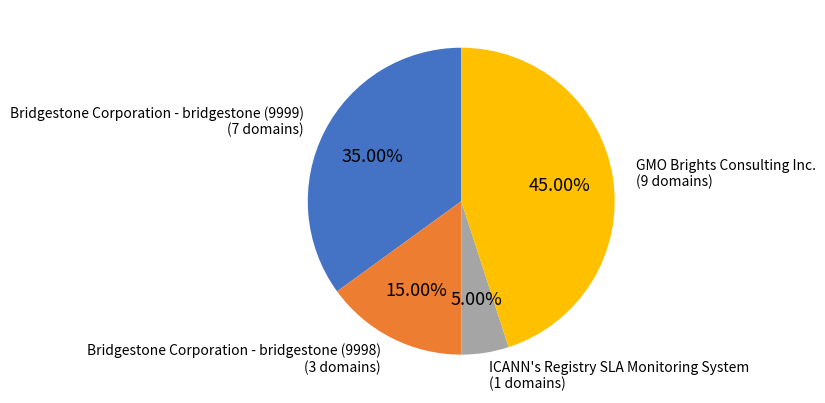

Is there any slice that represents more than half of the pie?

No